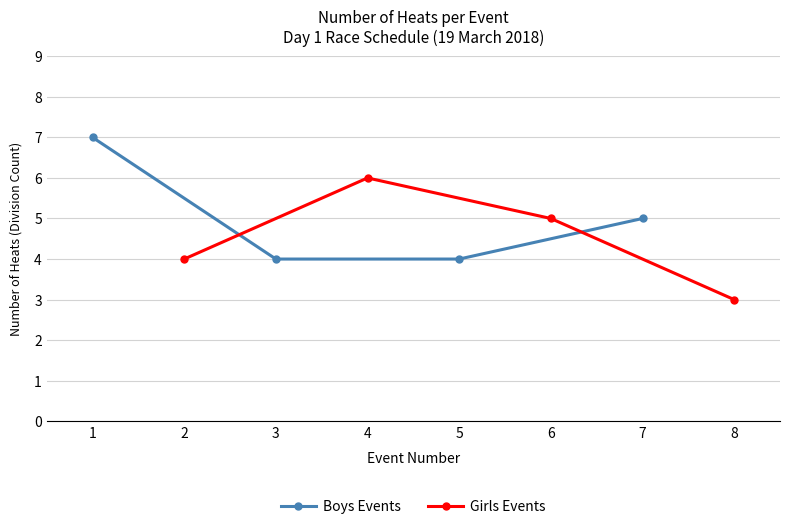

What is the approximate value of Girls Events at 2?

4